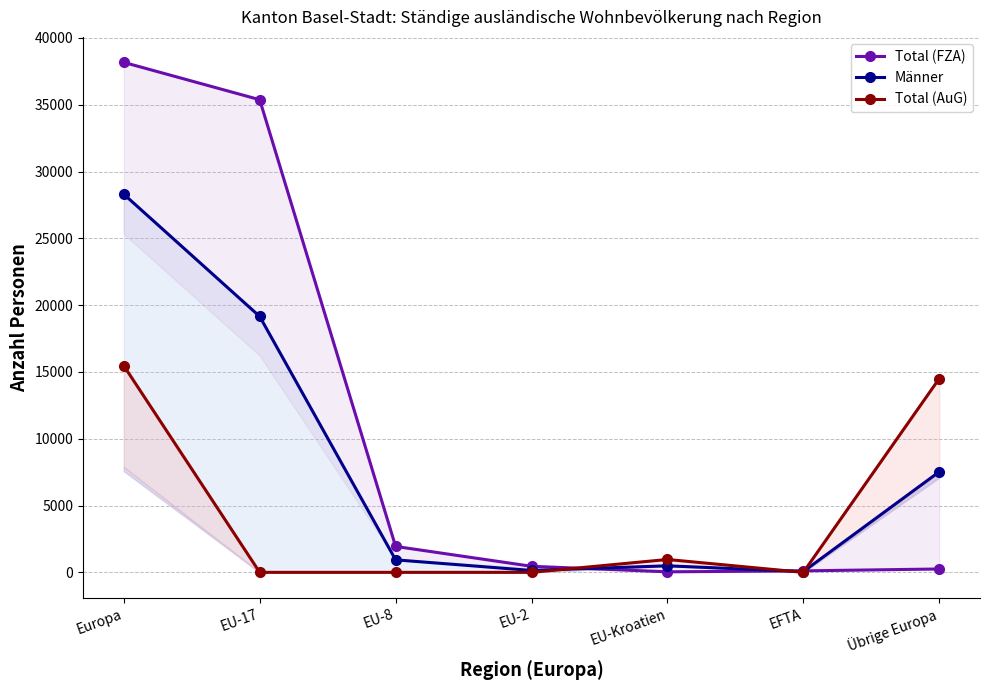

The Total (FZA) series shows 24 at EU-Kroatien. True or false?

False